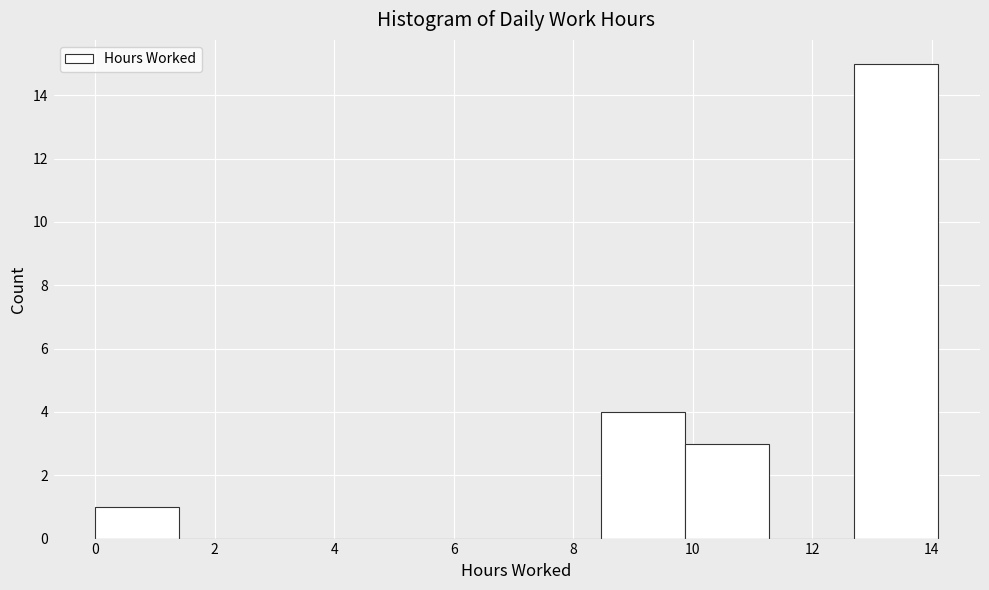

Which range on the x-axis has the tallest bar?

12.6 to 14.2